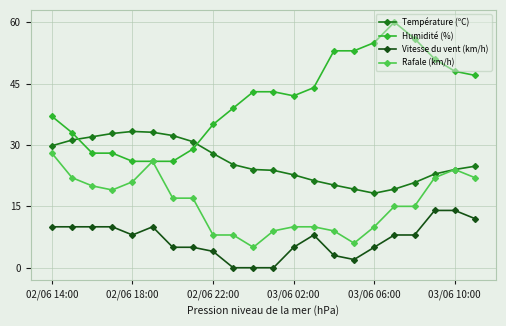

Rank the series by their average value, from highest to lowest.

Humidité (%), Température (ºC), Rafale (km/h), Vitesse du vent (km/h)